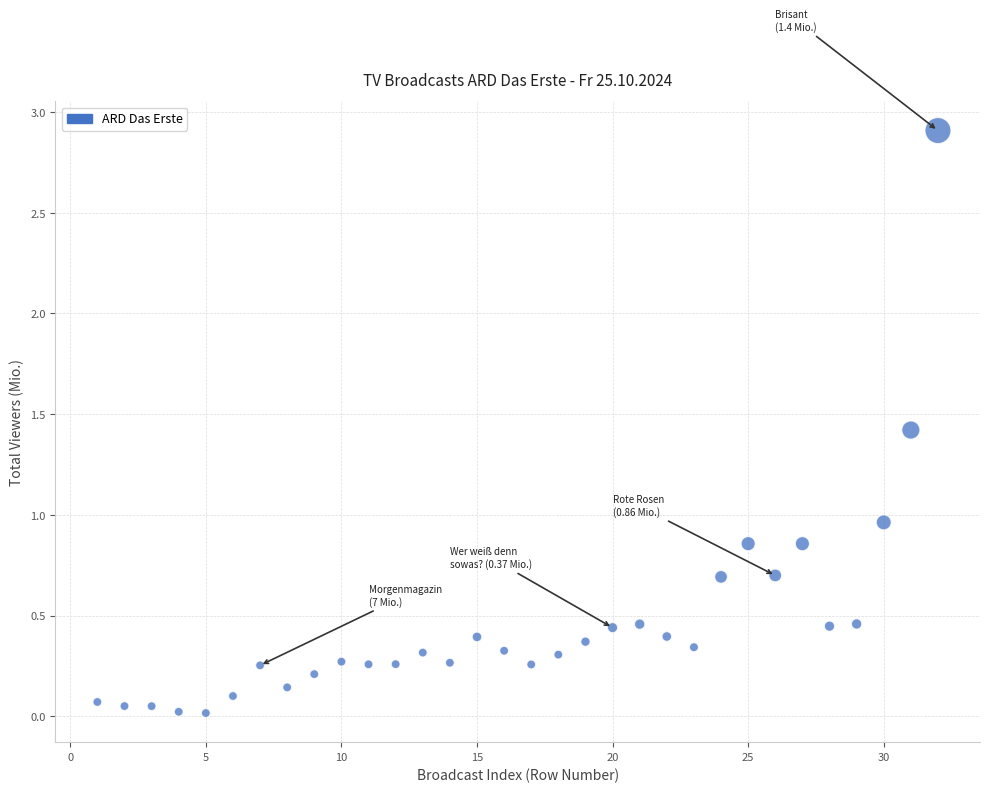

What is the range of X values (max minus min)?

31.0